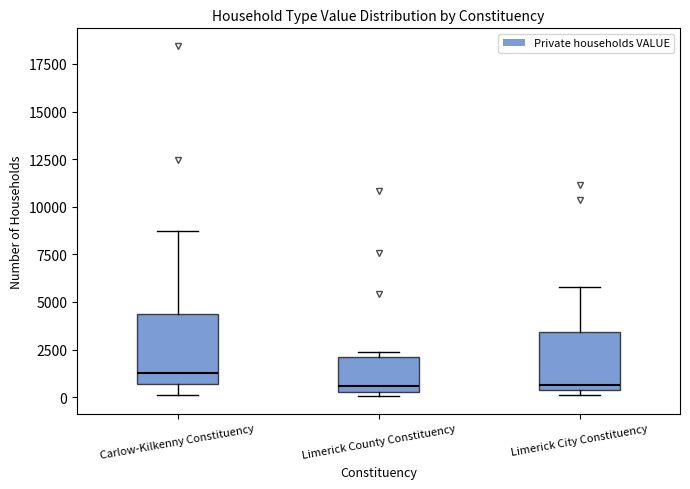

Reading left to right, transcribe this box plot: for each box, give where its median line is, the range the box spans, and where its two whiskers end, as read against the y-axis. The values are not printed on the chart, so give them approximately, as read against the axis.

Carlow-Kilkenny Constituency: median 1500, box 500 to 4500, whiskers 0 to 8500
Limerick County Constituency: median 500 (just above the box's lower edge), box 500 to 2000, whiskers 0 to 2500
Limerick City Constituency: median 500 (just above the box's lower edge), box 500 to 3500, whiskers 0 to 6000